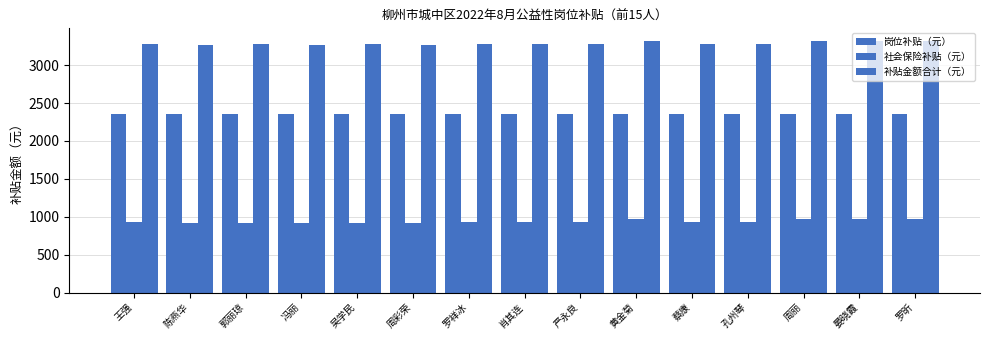

Are the bars grouped side by side (vs. stacked)?

Yes